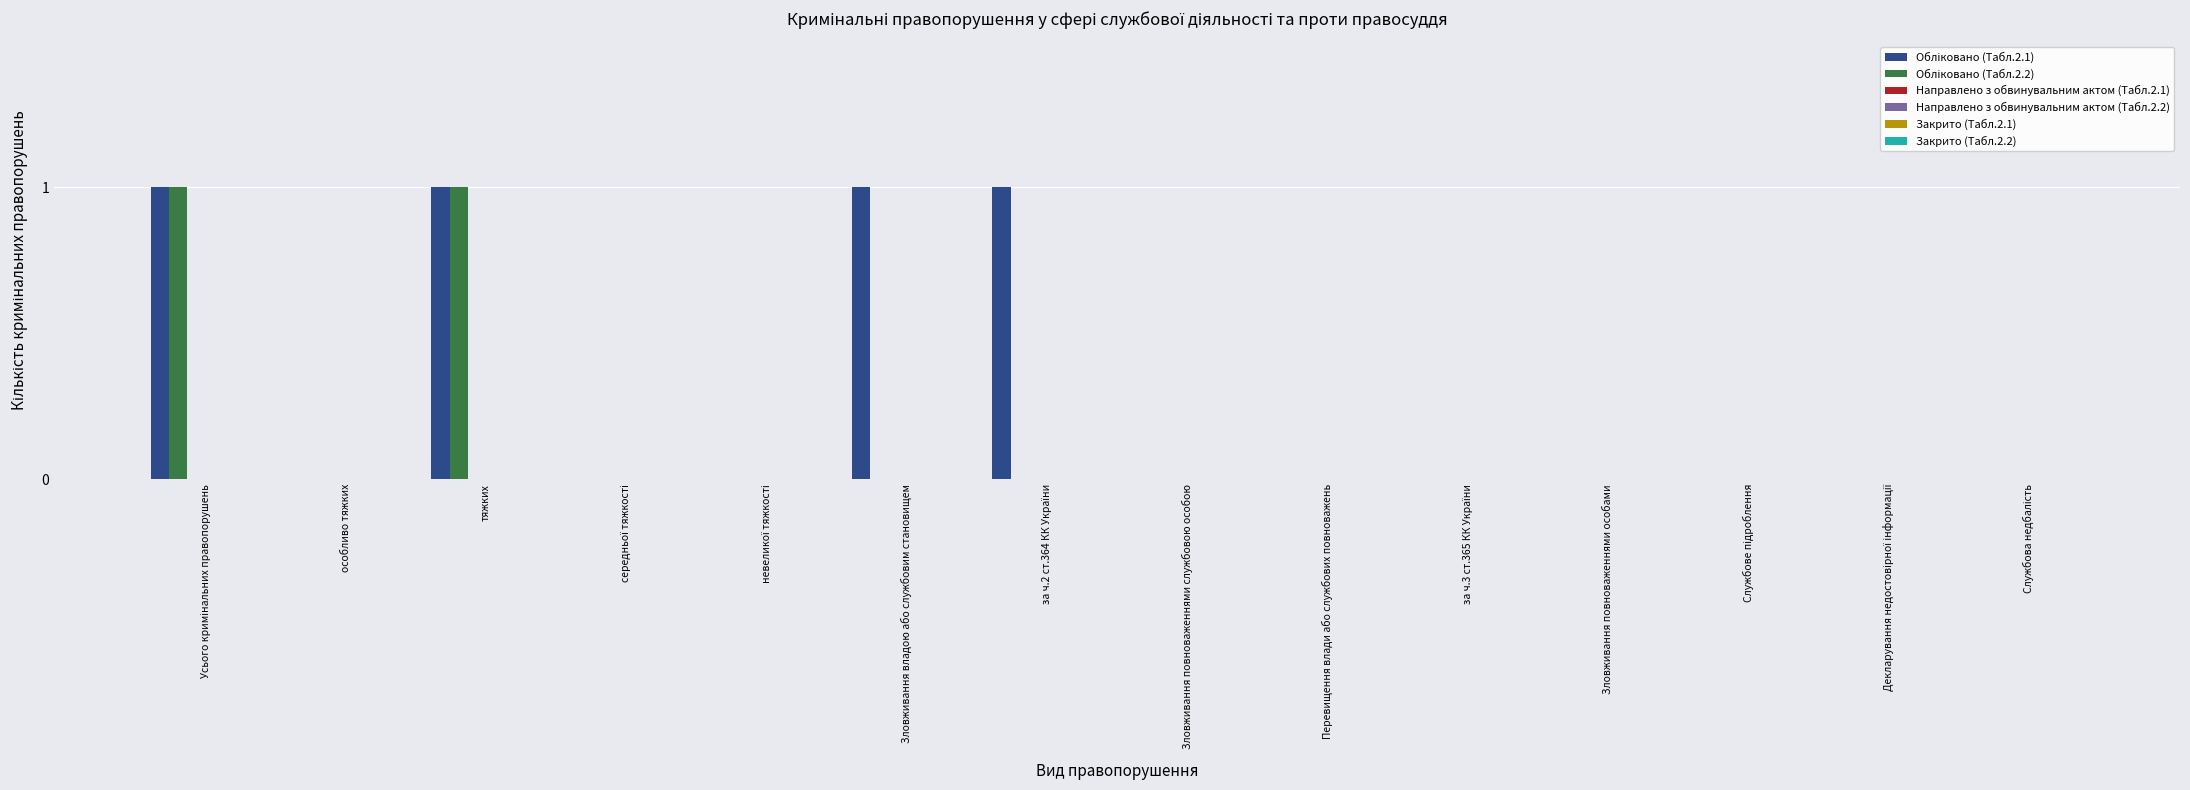

What is the label of the 11th bar from the left?

Зловживання повноваженнями особами